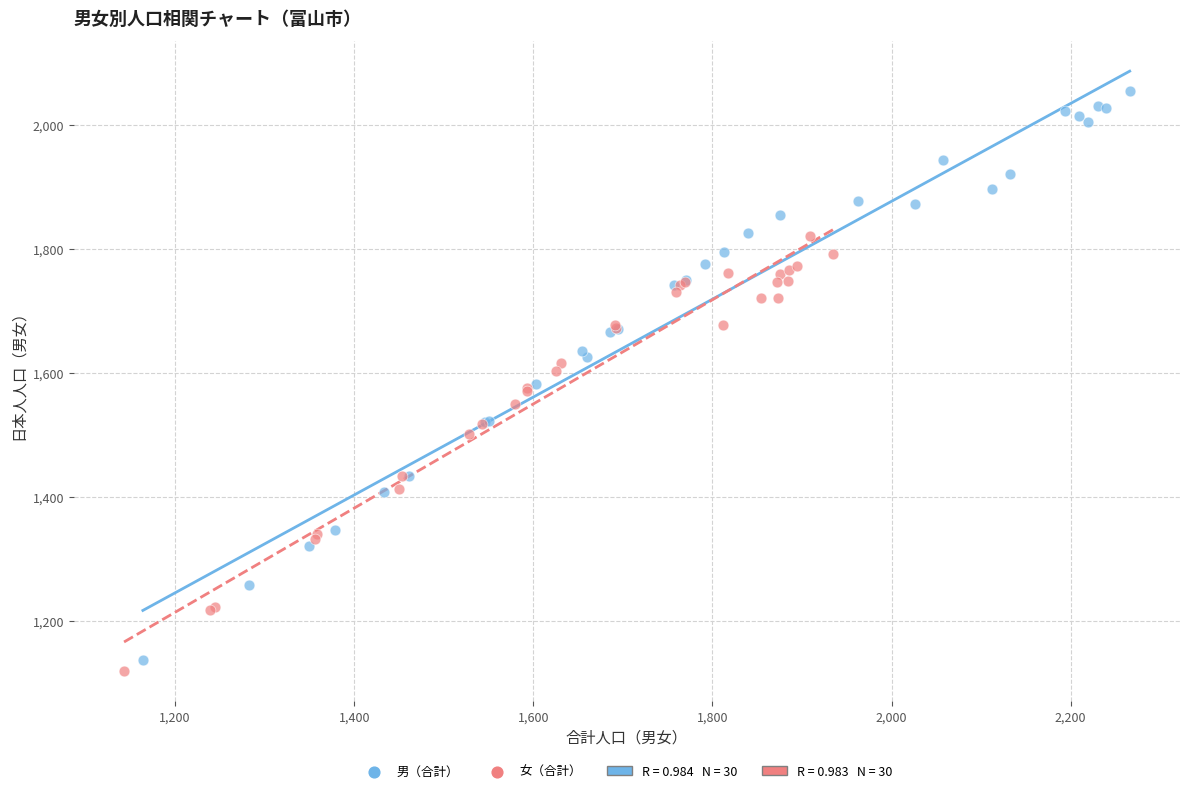

Which series reaches the maximum Y coordinate?

男（合計）